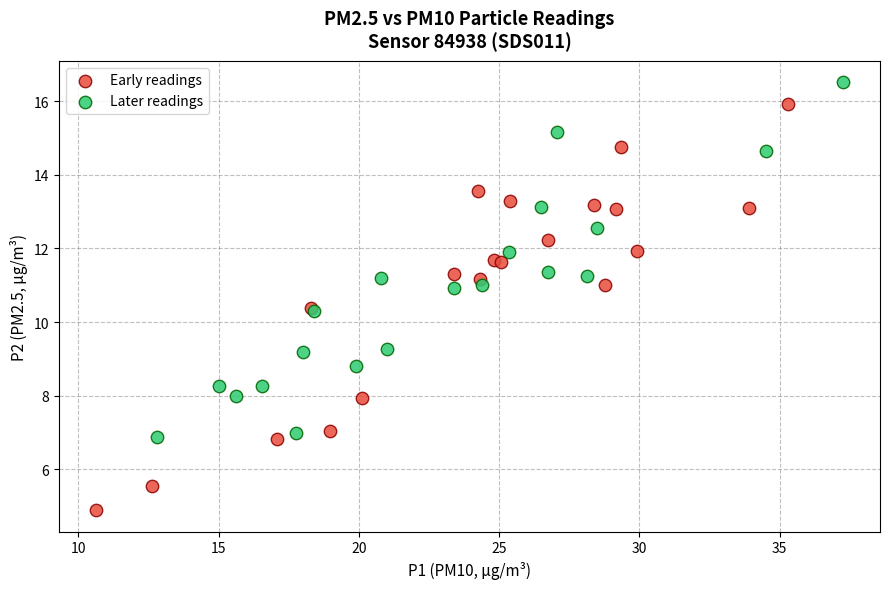

Which series has the widest spread of Y values?

Early readings